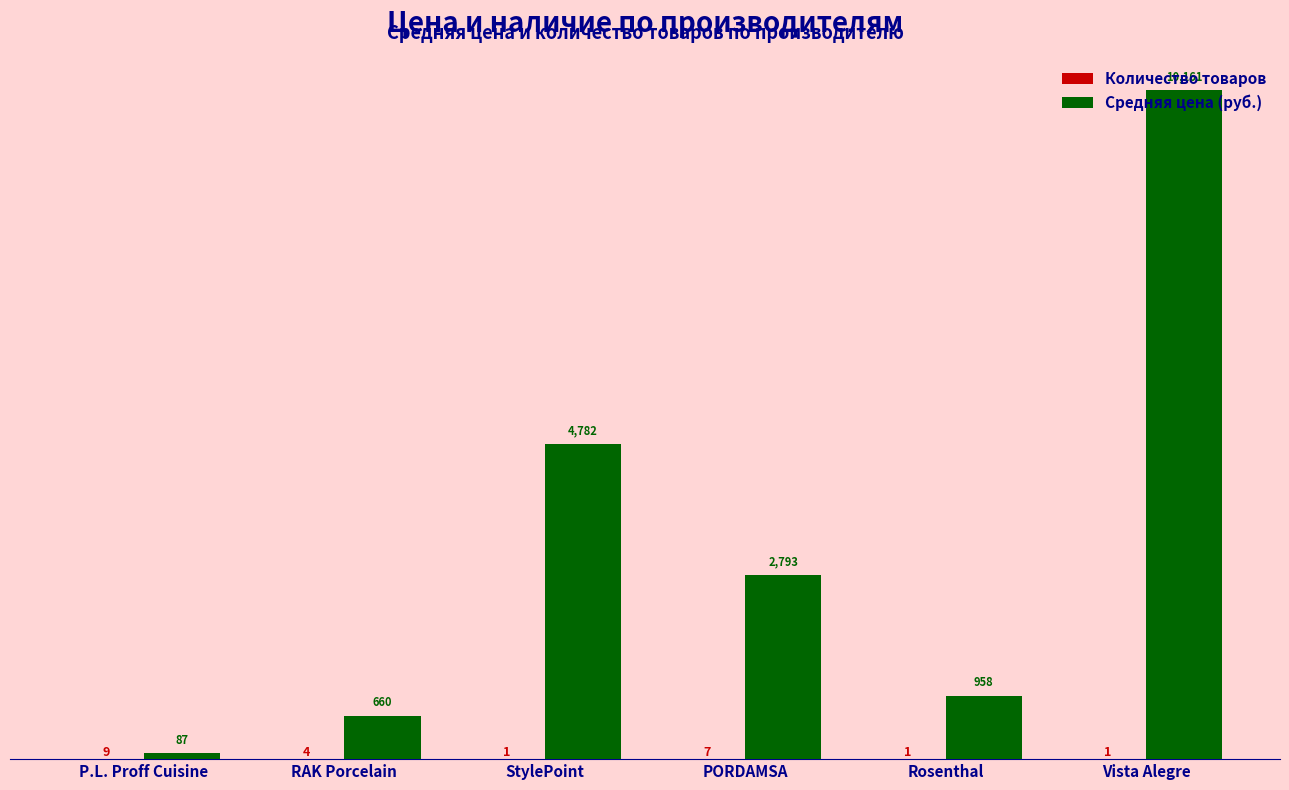

Is it true that Средняя цена (руб.) equals 6781.5 at StylePoint?

False